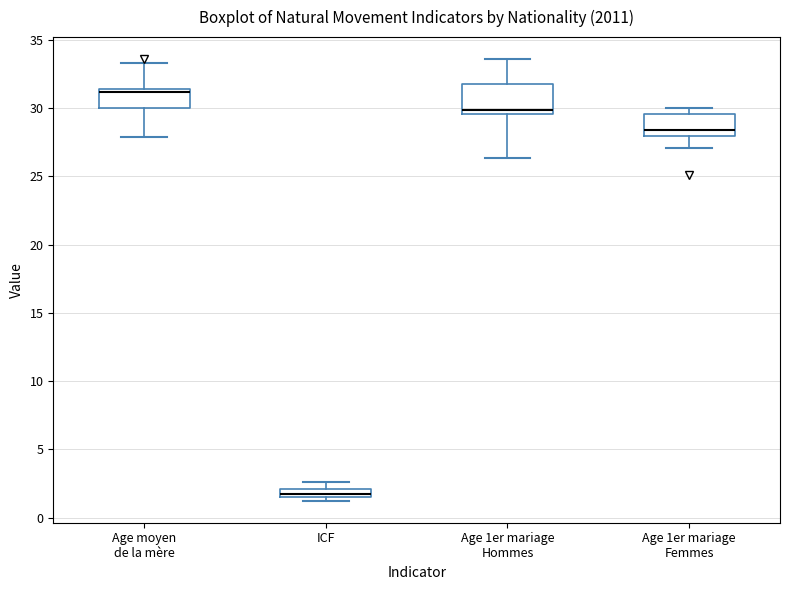

Which box has the highest median line?

Age moyen de la mère